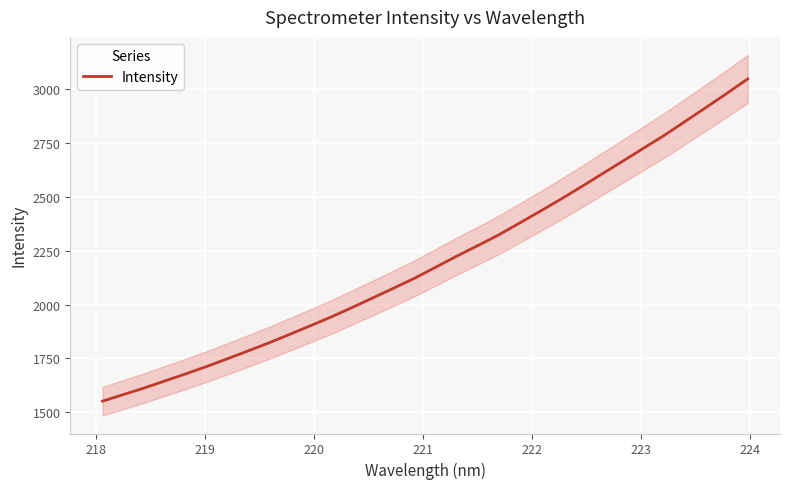

What is the lowest value of the Intensity series?

1551.2